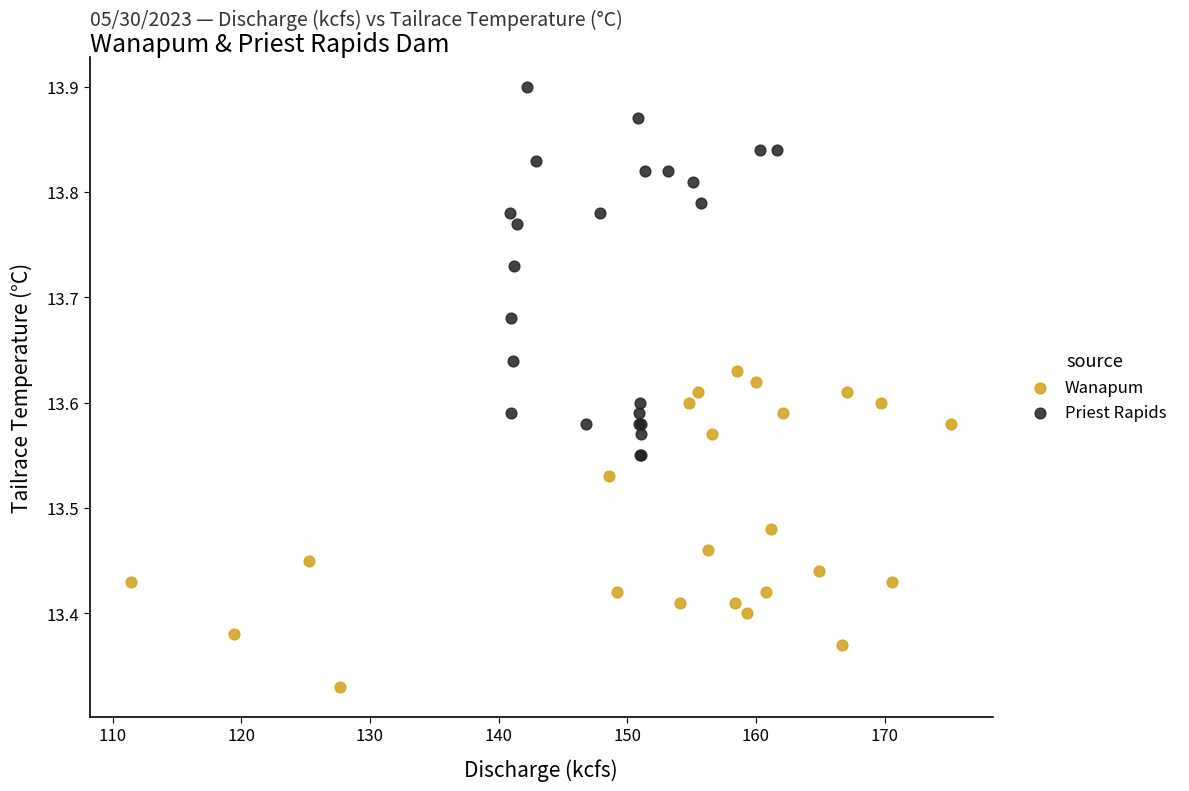

Which series reaches the maximum Y coordinate?

Priest Rapids